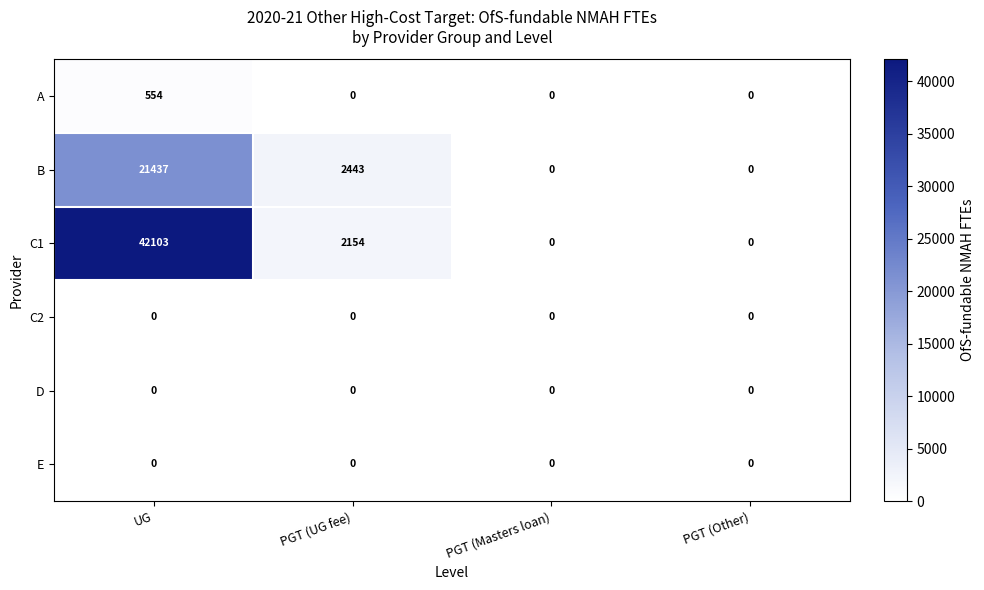

Which series changed the most between UG and PGT (Other)?

C1